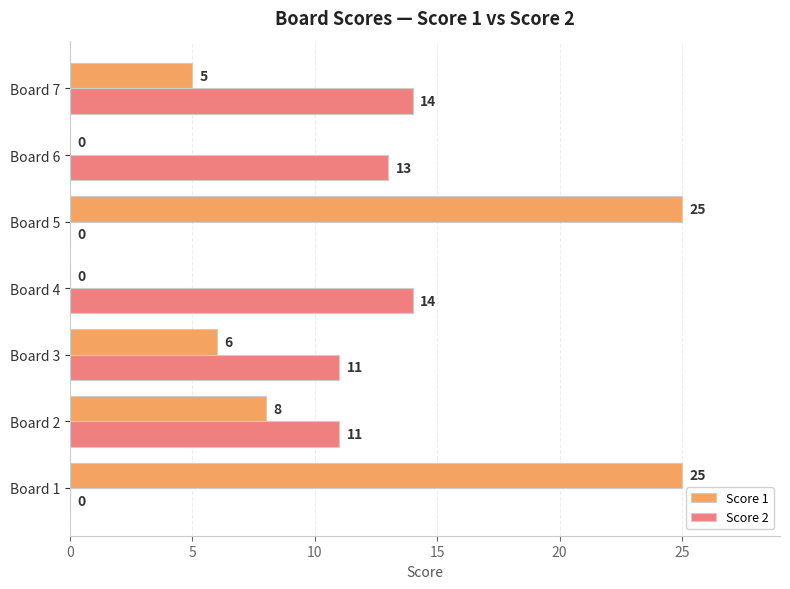

The Score 2 series shows 11 at Board 3. True or false?

True